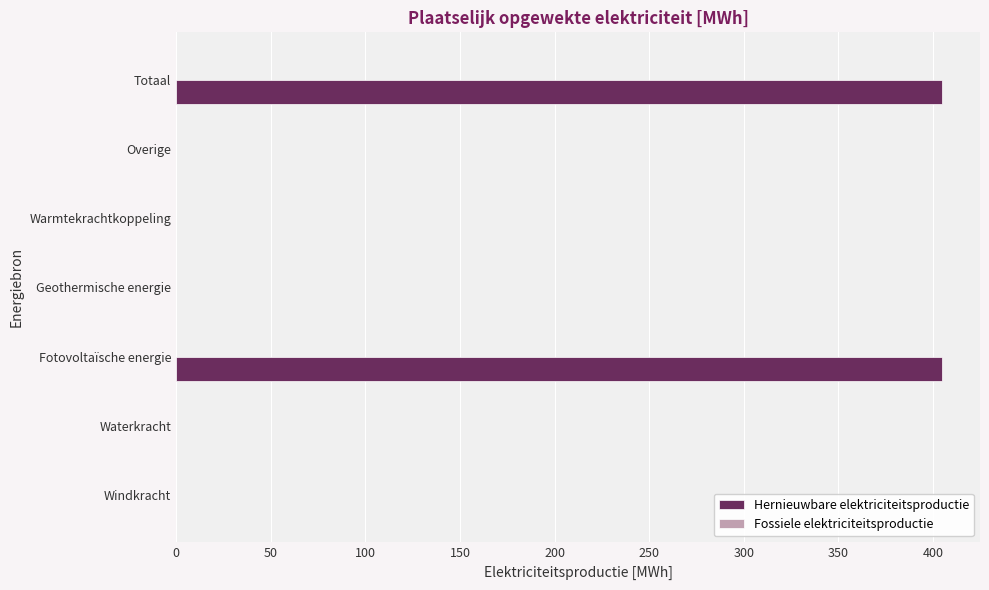

Reading bottom to top, what are all the values shown in this chart?

Windkracht=0.0	Waterkracht=0.0	Fotovoltaïsche energie=404.7	Geothermische energie=0.0	Warmtekrachtkoppeling=0.0	Overige=0.0	Totaal=404.7